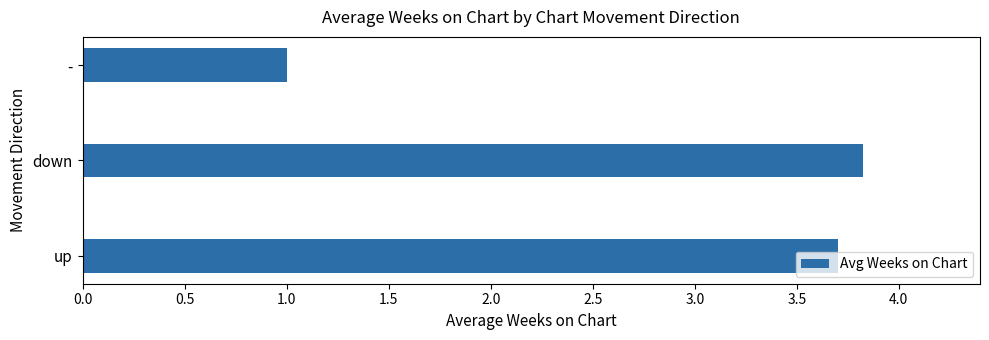

List the labels in order of value, largest first.

down, up, -